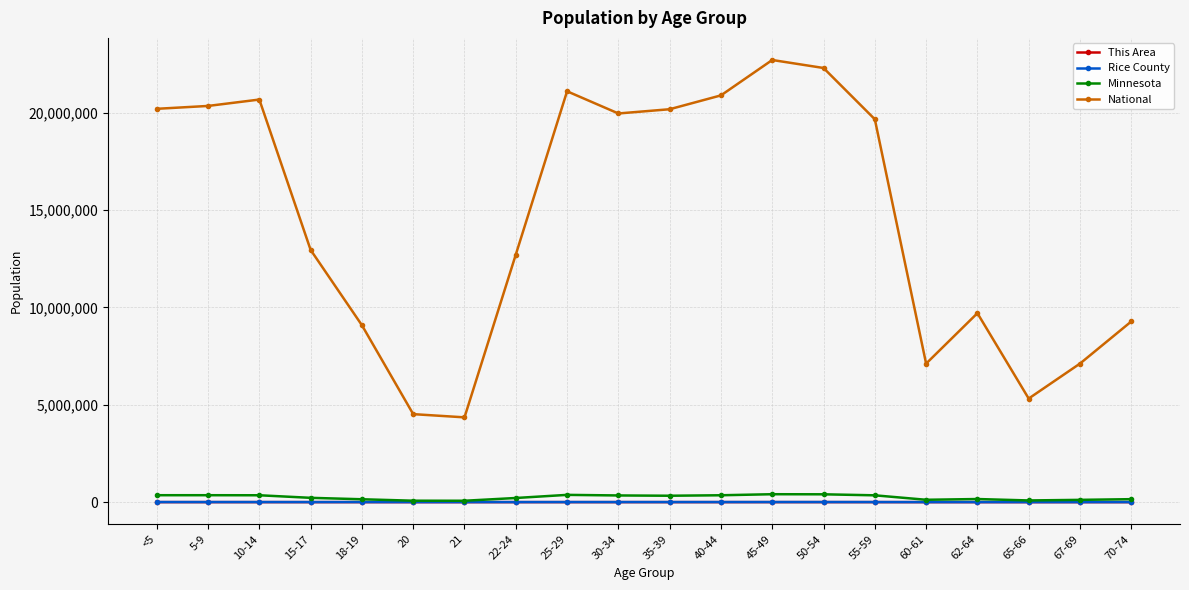

What is the label of the 19th point from the right?

5-9